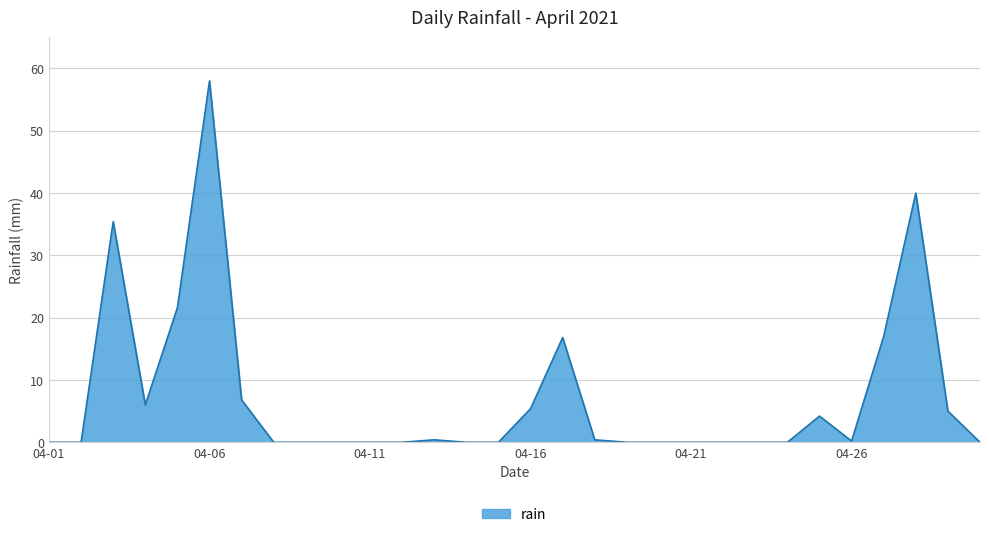

What is the difference between the maximum and minimum values?

58.0